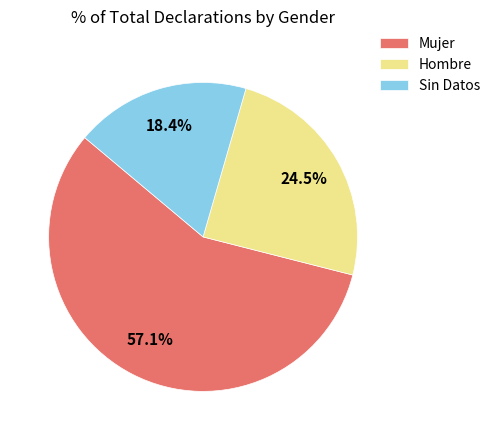

How many segments does this pie chart have?

3